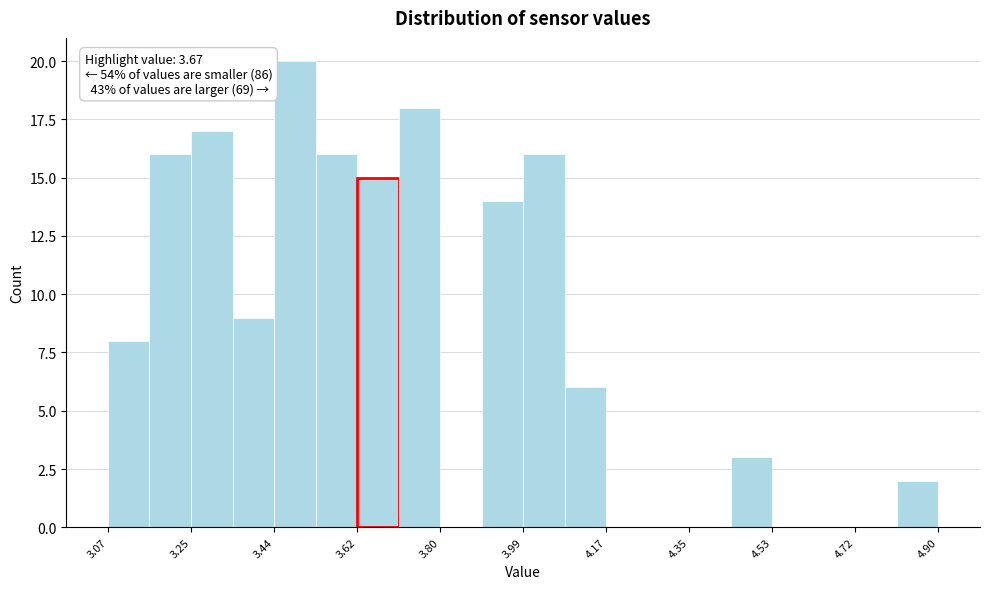

Which range on the x-axis has the tallest bar?

3.44 to 3.52